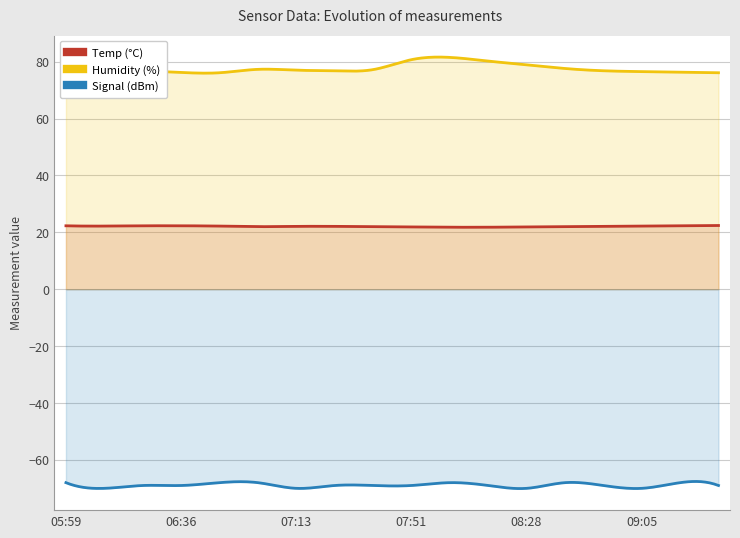

Rank the series at 08:16 from lowest to highest value.

Signal, Temp, Humidity